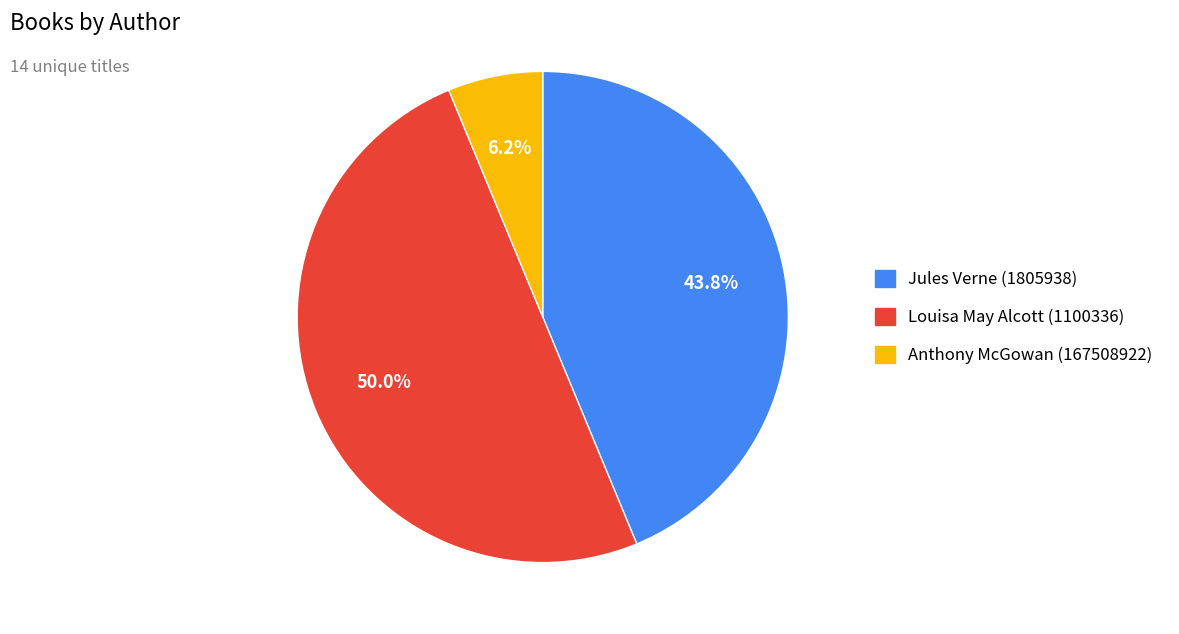

Is it true that Louisa May Alcott (1100336) is 50% of the pie?

True